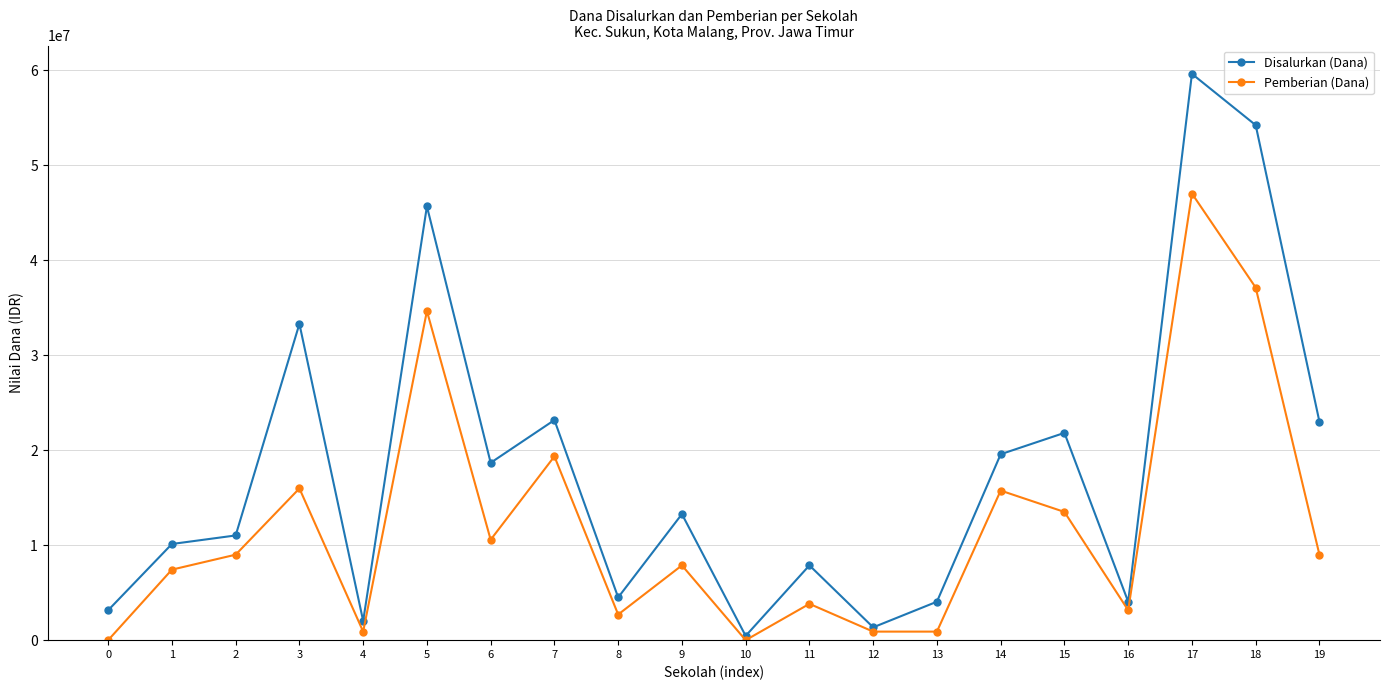

At which category is the sum across all series the highest?

17